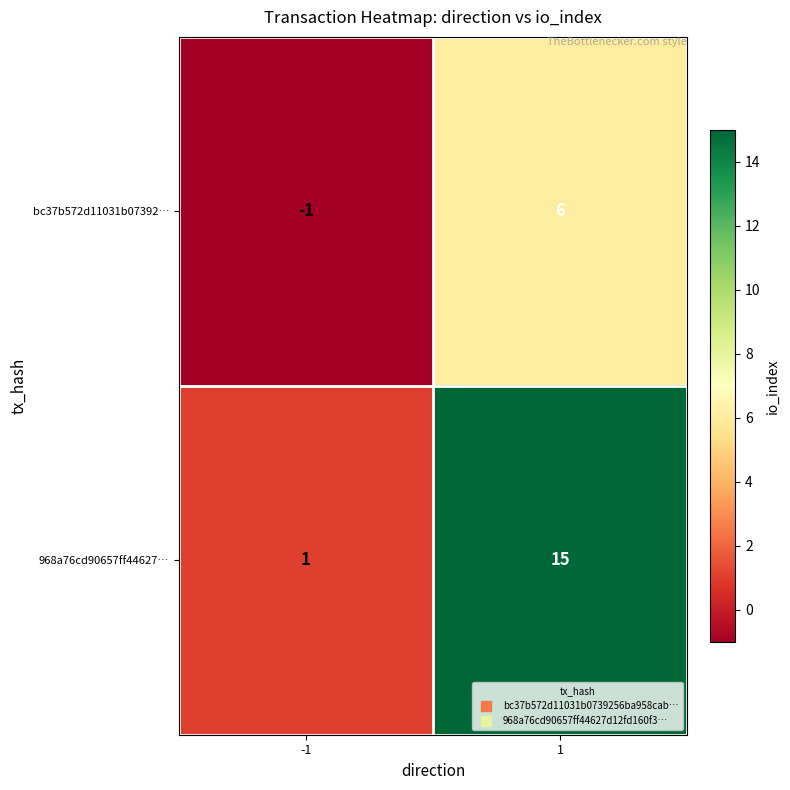

List the series in order of their peak value, highest first.

968a76cd90657ff44627…, bc37b572d11031b07392…